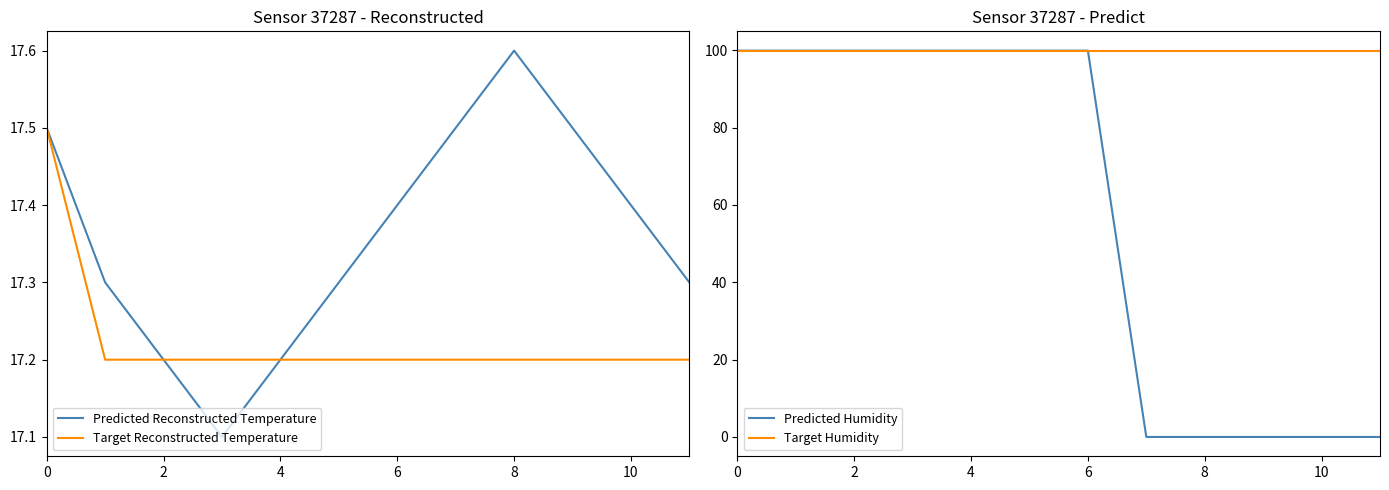

How many data points does each series have?

12